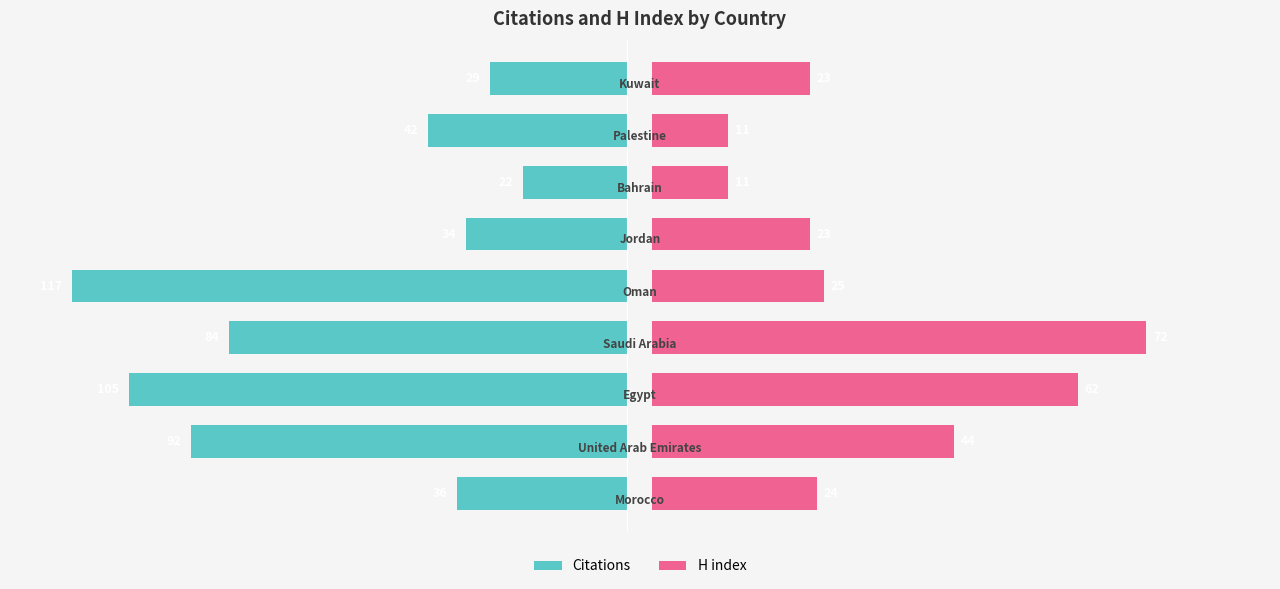

Reading right to left, list all the values displayed in this chart.

Citations: -29	-42	-22	-34	-117	-84	-105	-92	-36
H index: 23	11	11	23	25	72	62	44	24